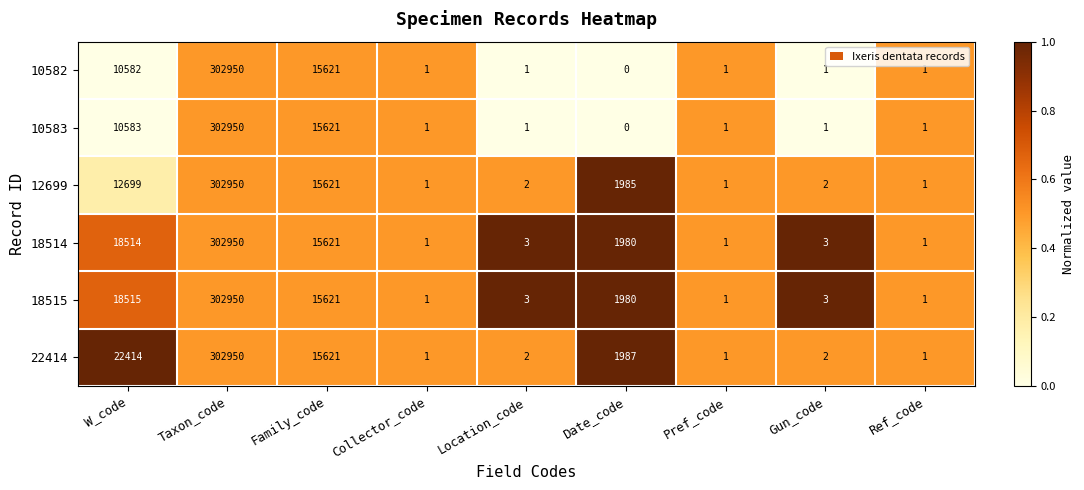

Where is 10582 nearest to the value 151475?

Family_code